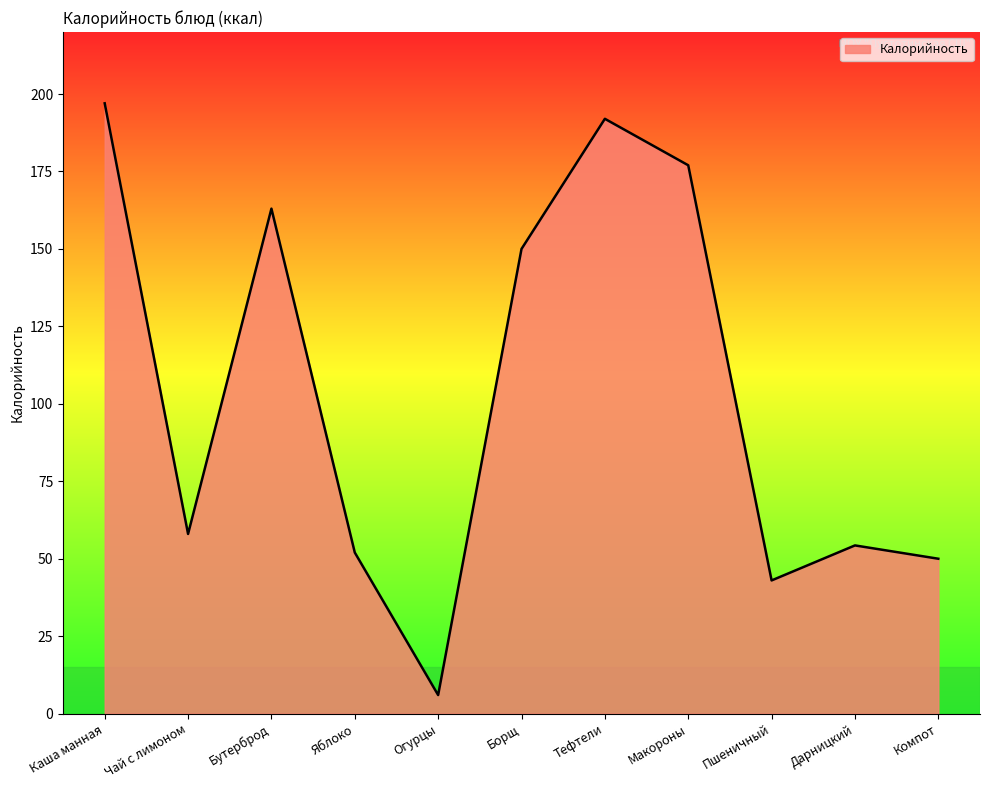

Is it true that the value at Чай с лимоном is 58.0?

True